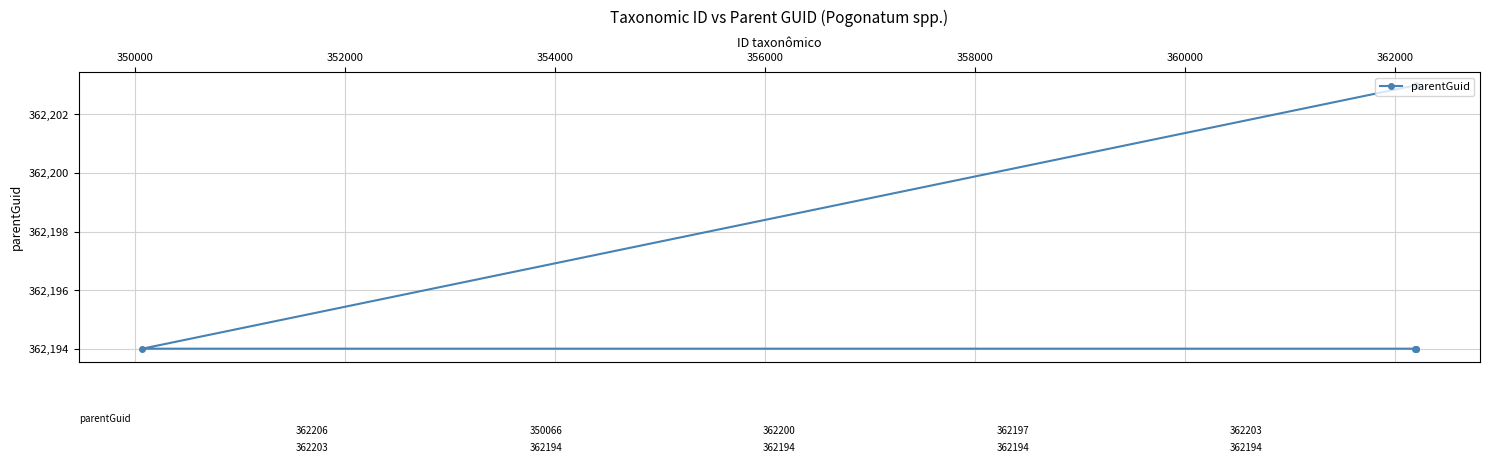

Does the chart have visible grid lines?

Yes